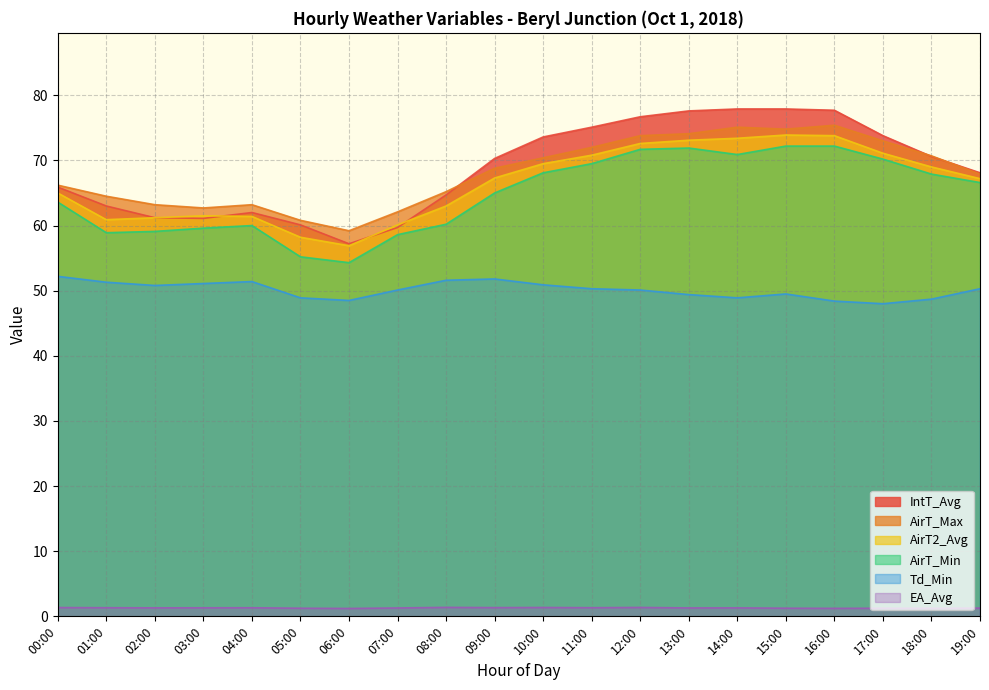

In EA_Avg, how many points are higher than both neighbors (excluding endpoints)?

6